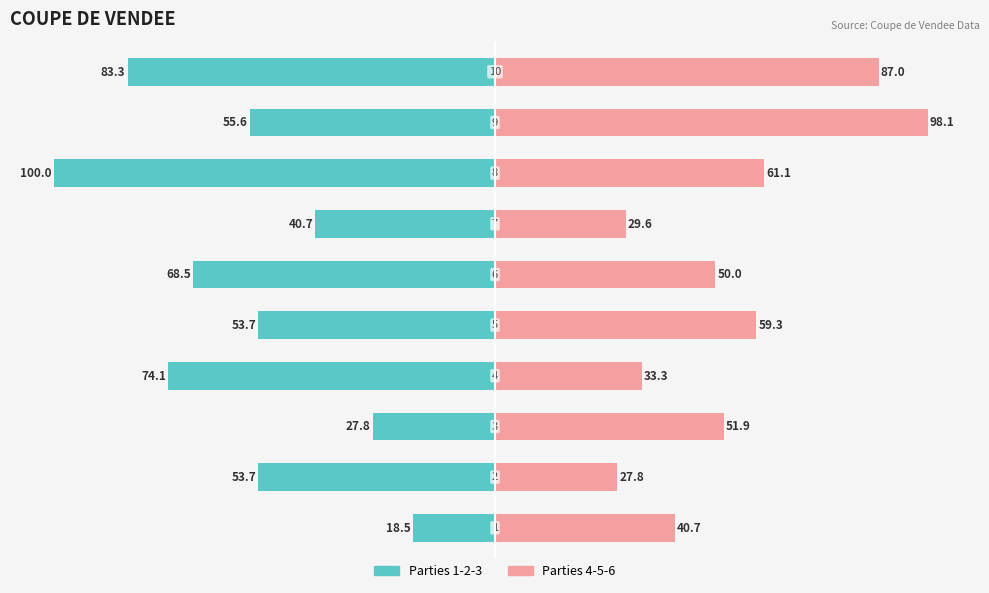

Reading left to right, extract all data points from this chart.

Partie 1-2-3: −125=-18.5	−100=-53.7	−75=-27.8	−50=-74.1	−25=-53.7	0=-68.5	25=-40.7	50=-100.0	75=-55.6	100=-83.3
Partie 4-5-6: −125=40.7	−100=27.8	−75=51.9	−50=33.3	−25=59.3	0=50.0	25=29.6	50=61.1	75=98.1	100=87.0